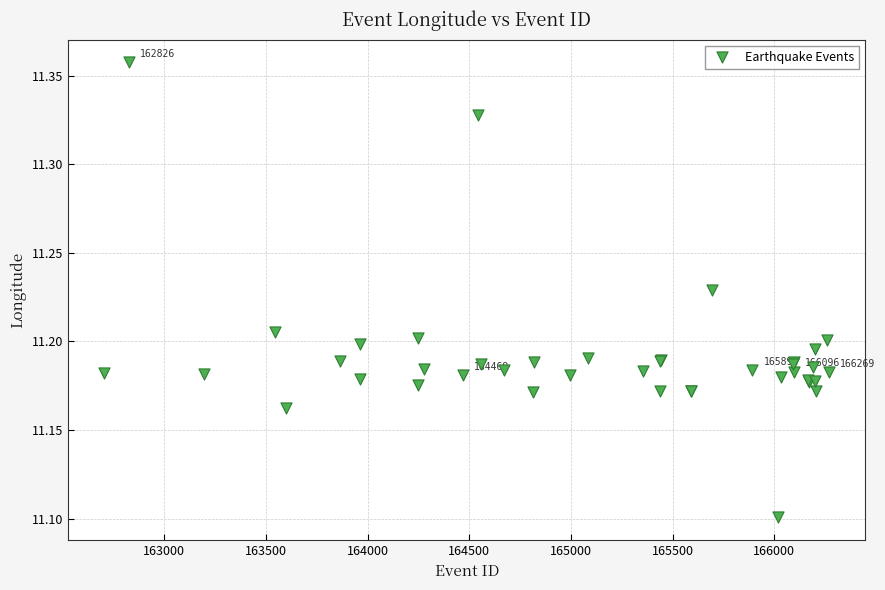

What Y value in the scatter plot is closest to 11?

11.1